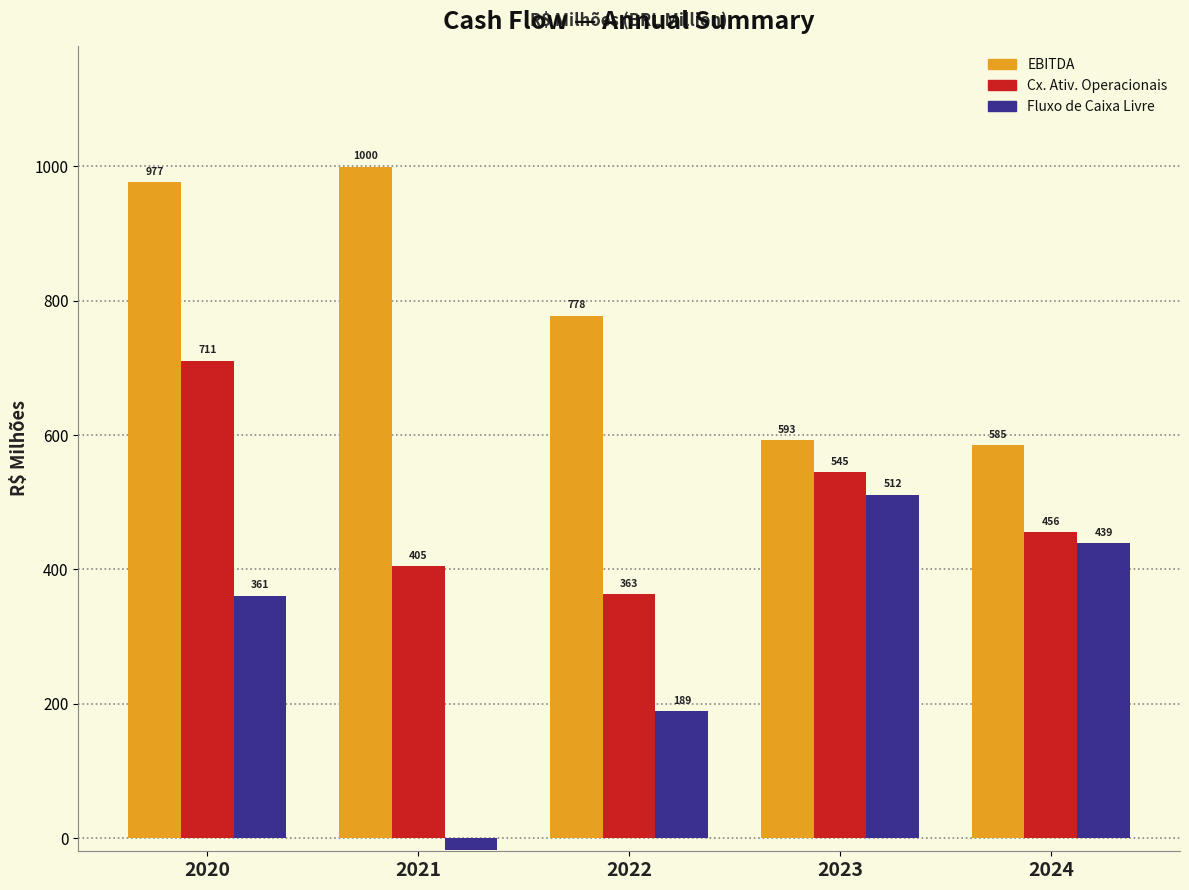

Rank the series by their maximum value, from lowest to highest.

Fluxo de Caixa Livre, Cx. Ativ. Operacionais, EBITDA